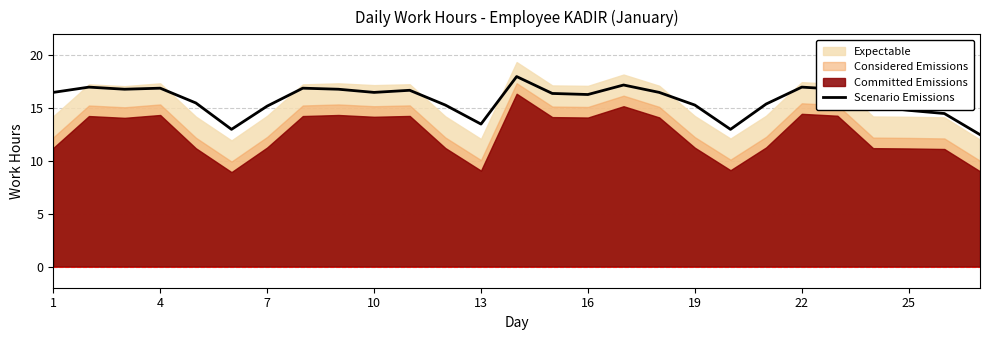

What is the minimum value for Scenario Emissions?

12.5